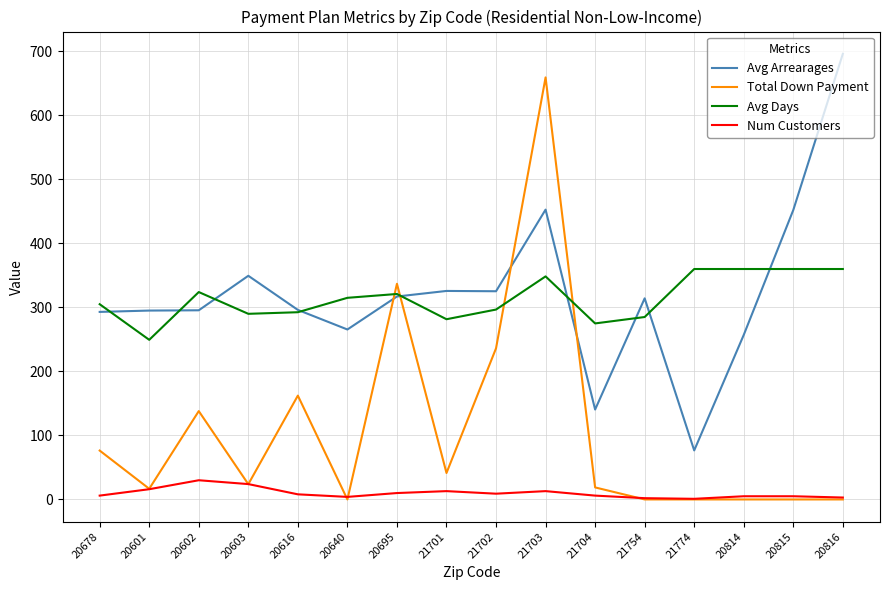

What is the minimum value for Avg Arrearages?

76.6